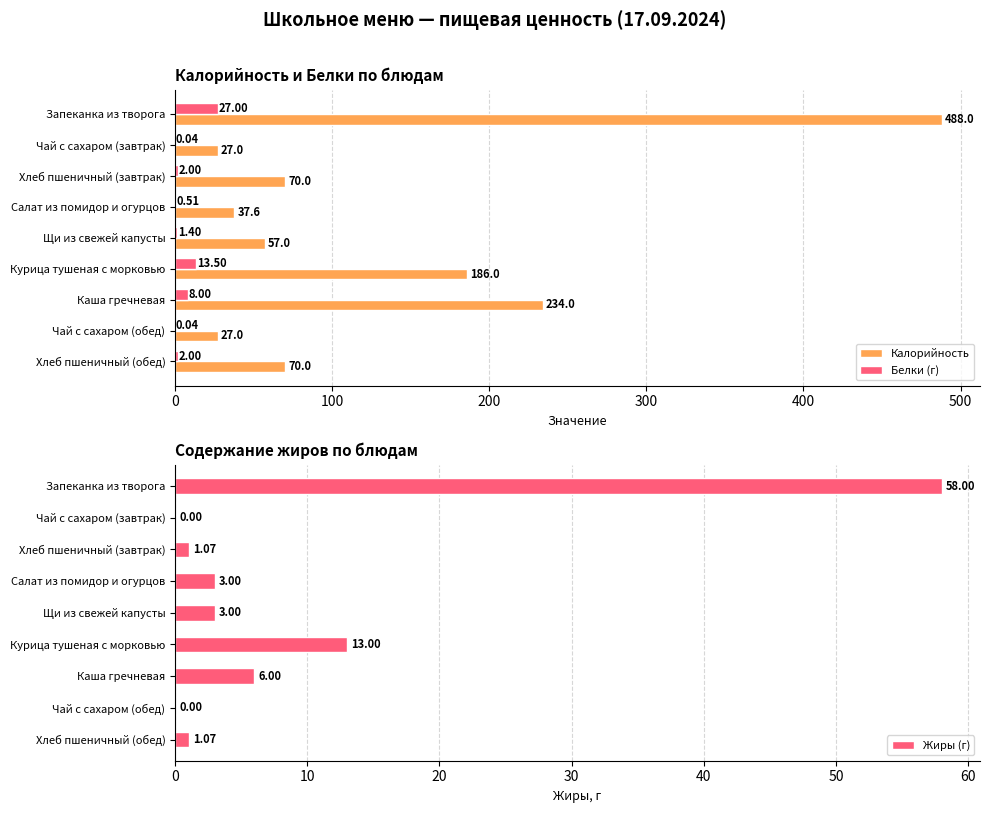

What is the difference between the Жиры (г) values at Салат из помидор и огурцов and Чай с сахаром (обед)?

3.0